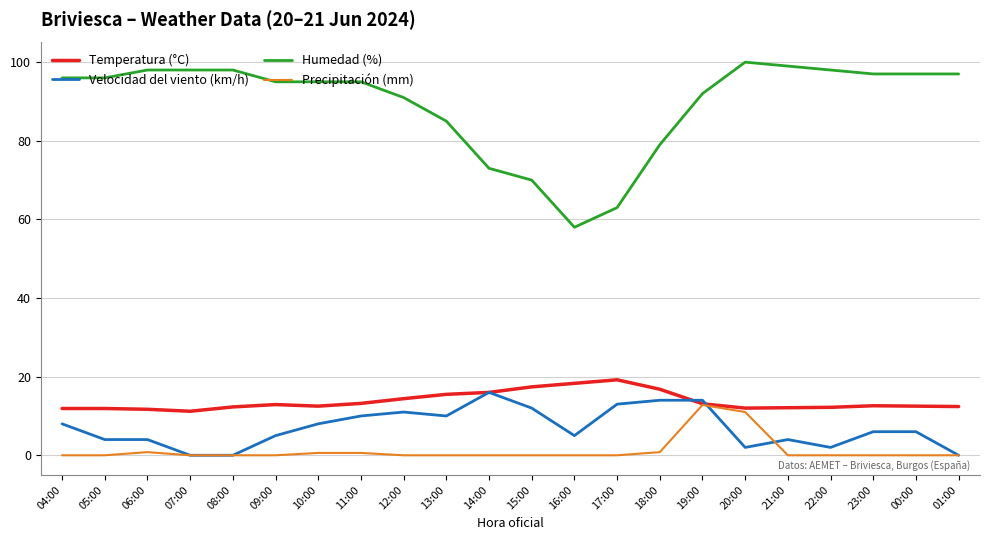

Which series has the widest spread of values?

Humedad (%)